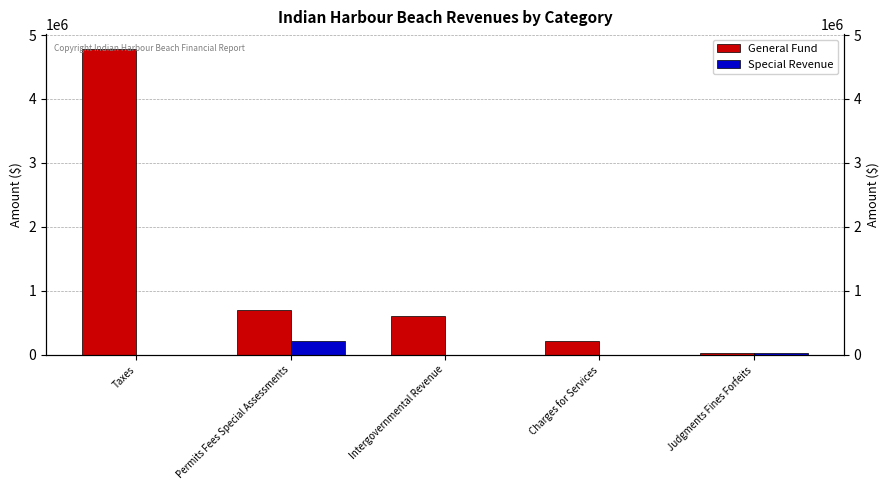

How many bars are there in each group?

2